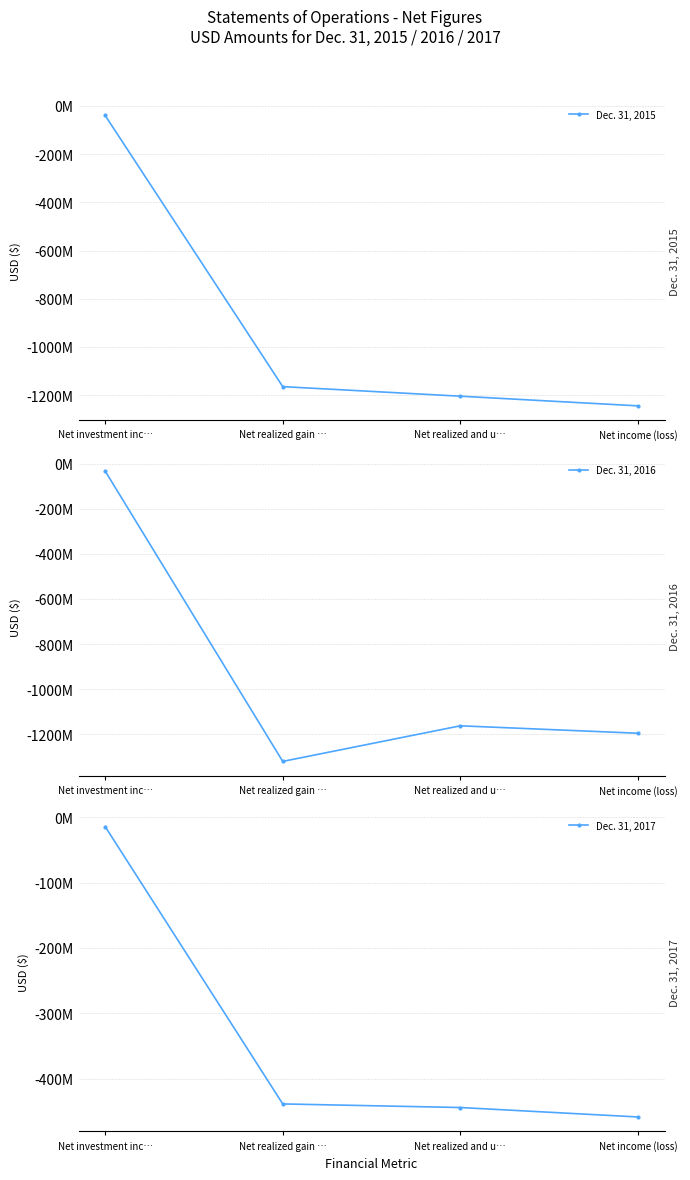

What is the spread (max minus min) of values at Net investment inc…?

25606495